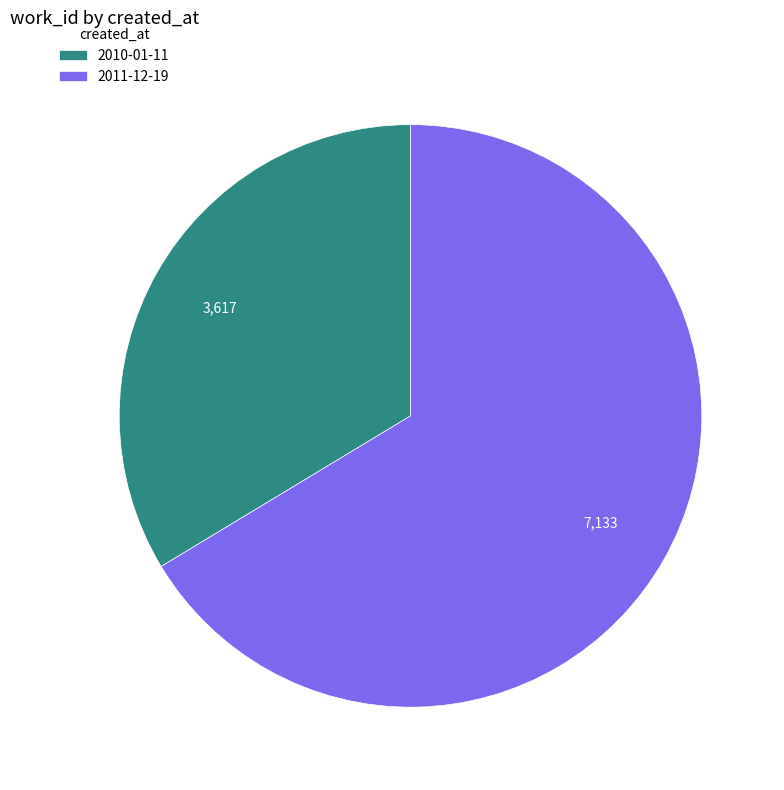

Is it true that 2010-01-11 is 34% of the pie?

True